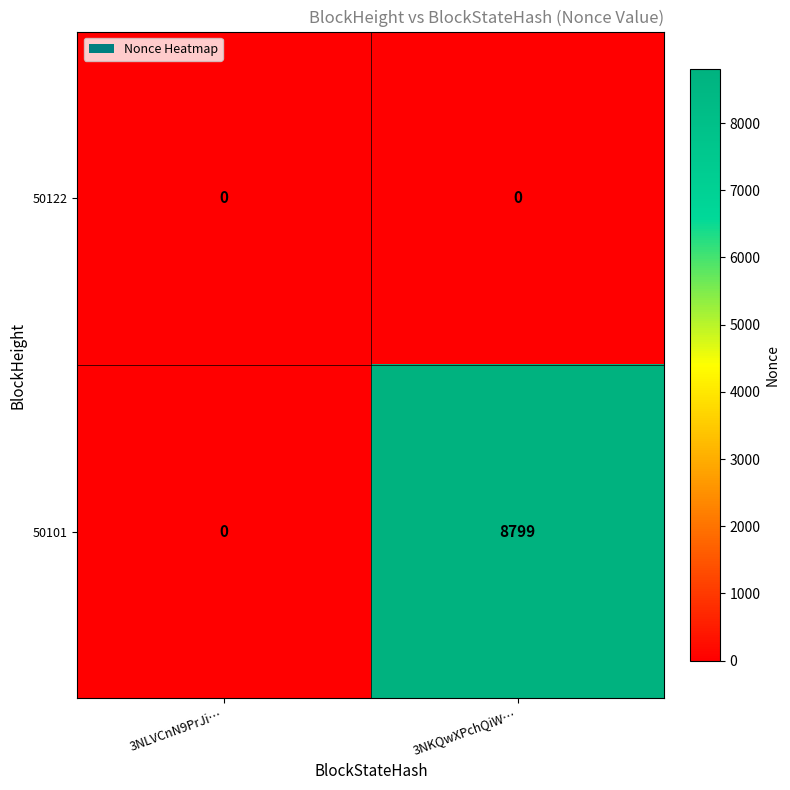

What is the average value of the 50101 series?

4400